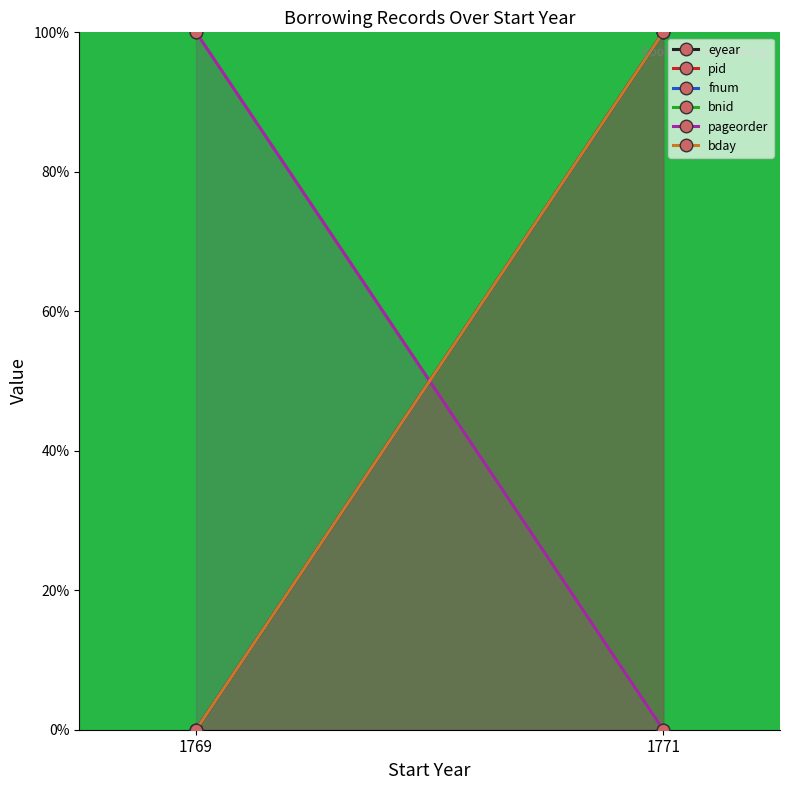

How many lines are shown in the chart?

6